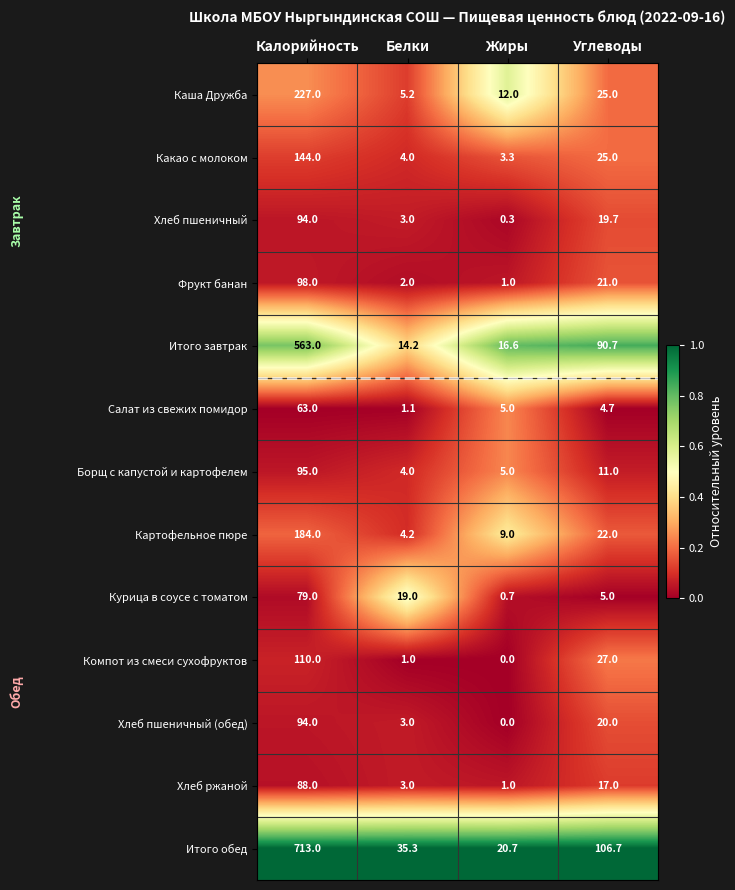

Where does the Итого обед series first go above 106?

Калорийность